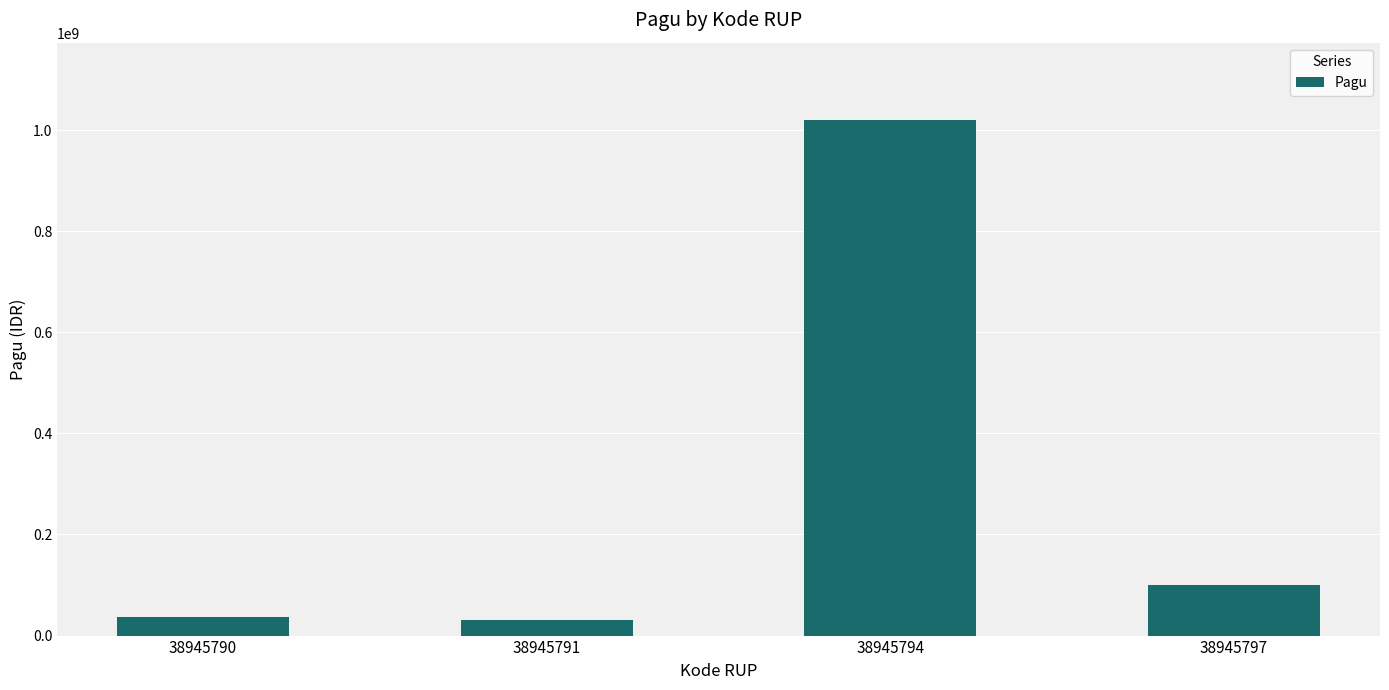

What is the change in value from 38945790 to 38945791?

-6000000